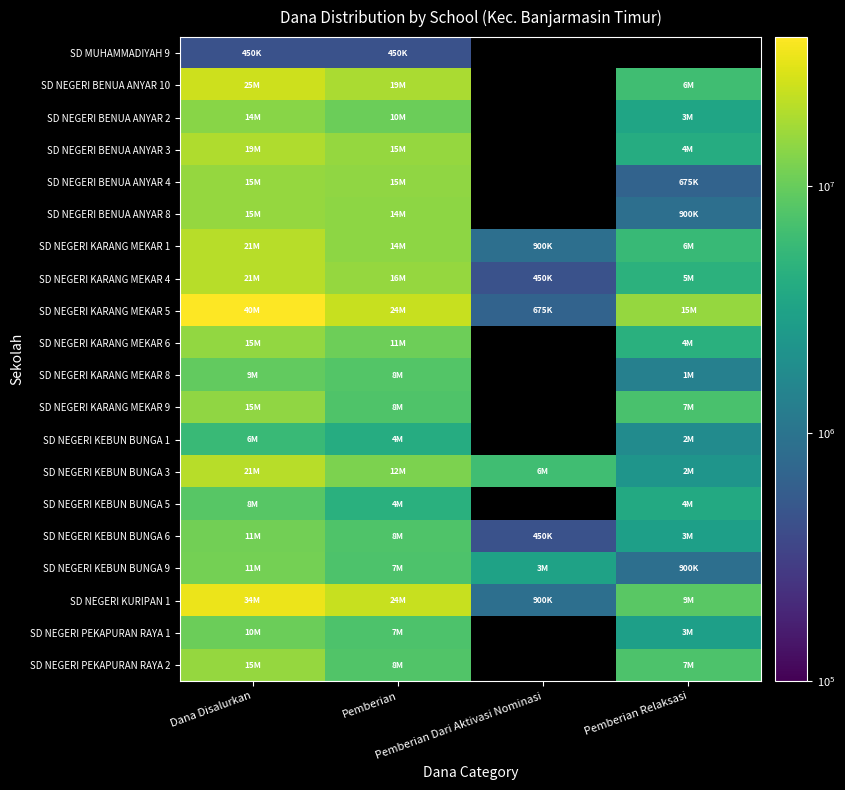

The value of SD NEGERI PEKAPURAN RAYA 2 at Pemberian Relaksasi is 2255986.2. True or false?

False